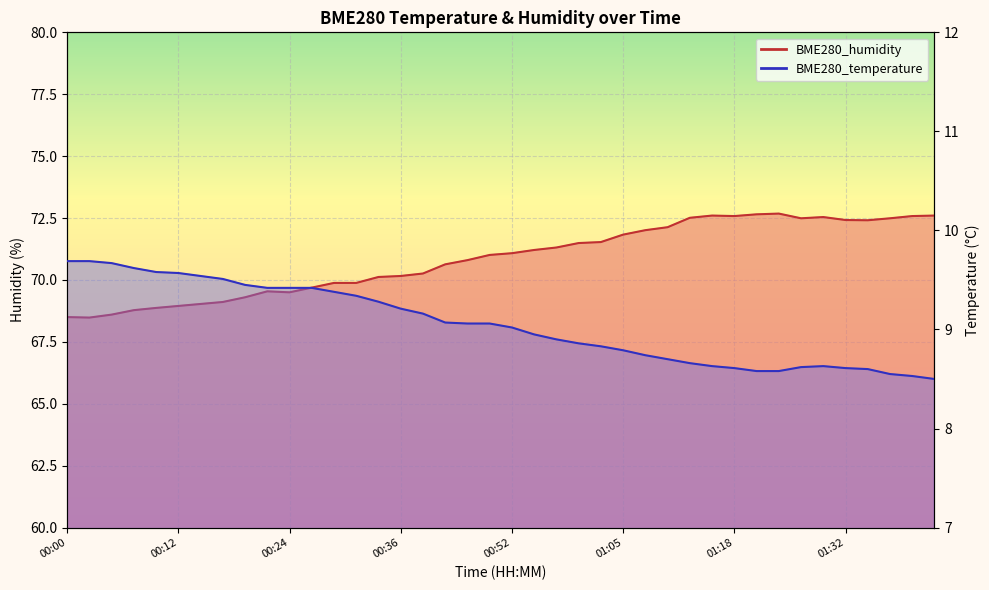

What is the minimum value shown in the chart?

8.5